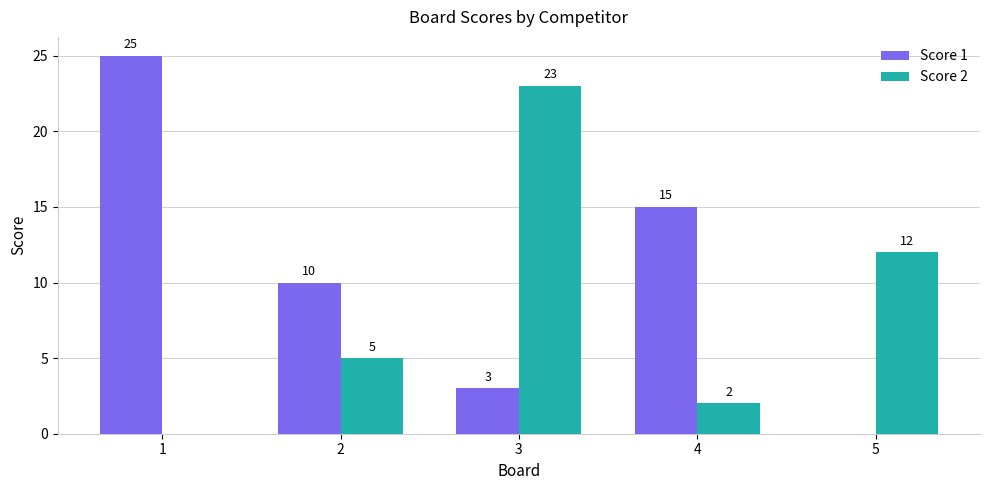

Reading left to right, list all the values displayed in this chart.

Score 1: 1=25	2=10	3=3	4=15	5=0
Score 2: 1=0	2=5	3=23	4=2	5=12